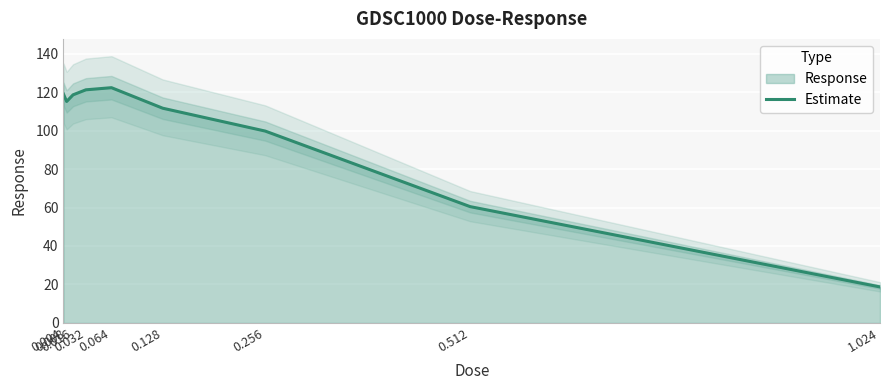

What is the average value?

98.6